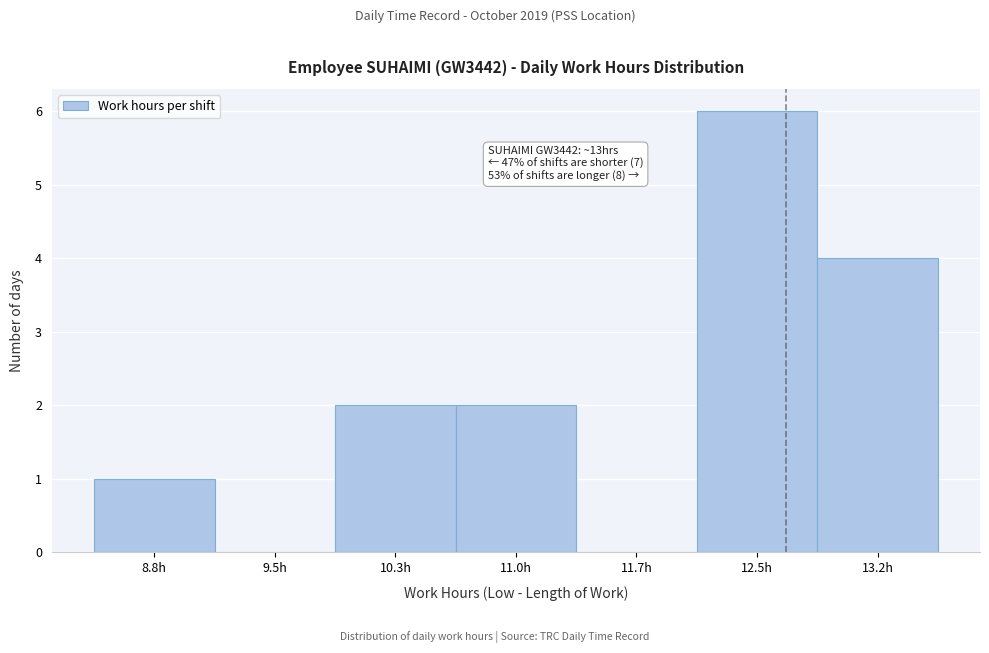

Reading left to right, transcribe all the data shown in this chart.

8.8h=1	9.5h=0	10.3h=2	11.0h=2	11.7h=0	12.5h=6	13.2h=4